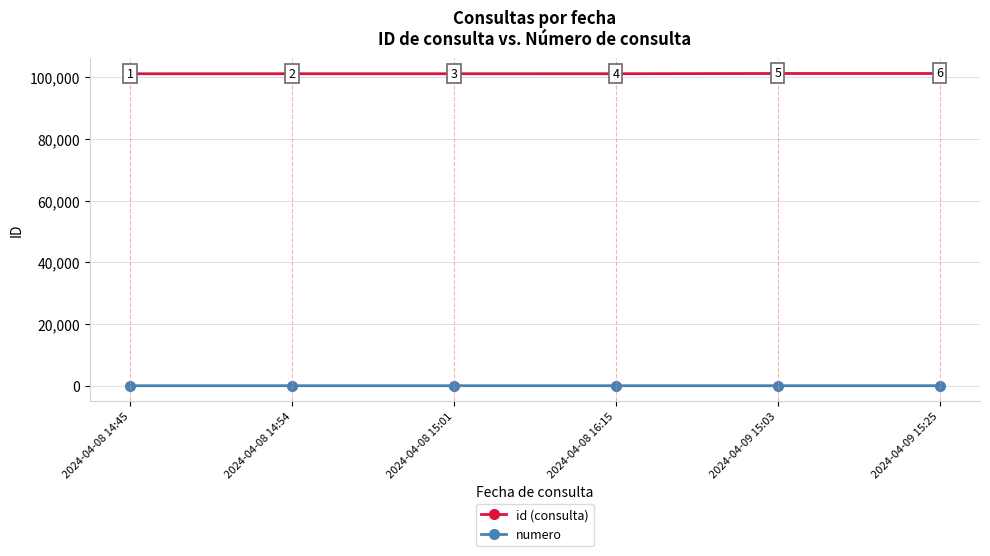

What is the difference between the id (consulta) values at 2024-04-09 15:25 and 2024-04-09 15:03?

1